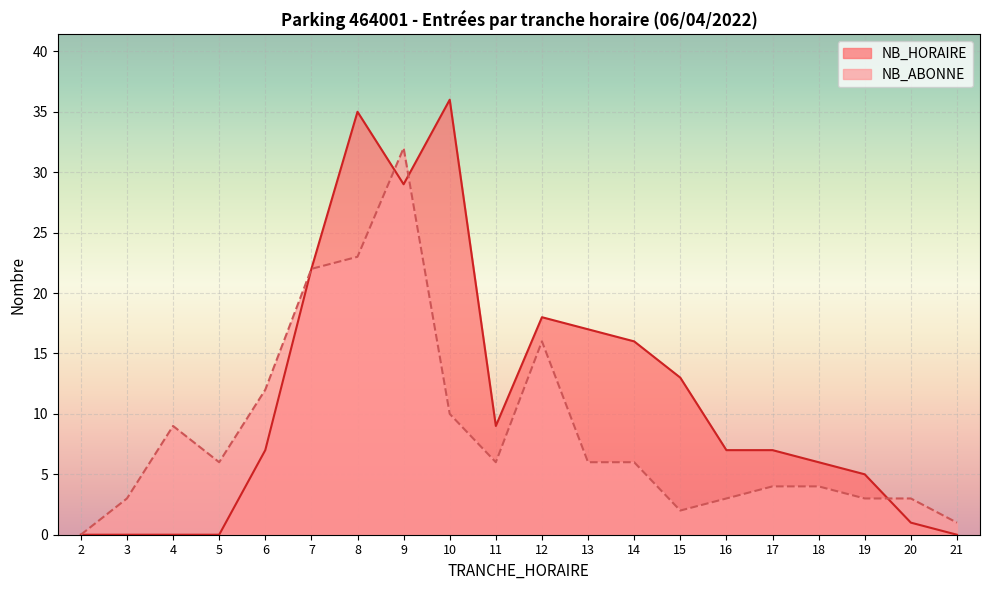

Where is the first local maximum for NB_HORAIRE?

8